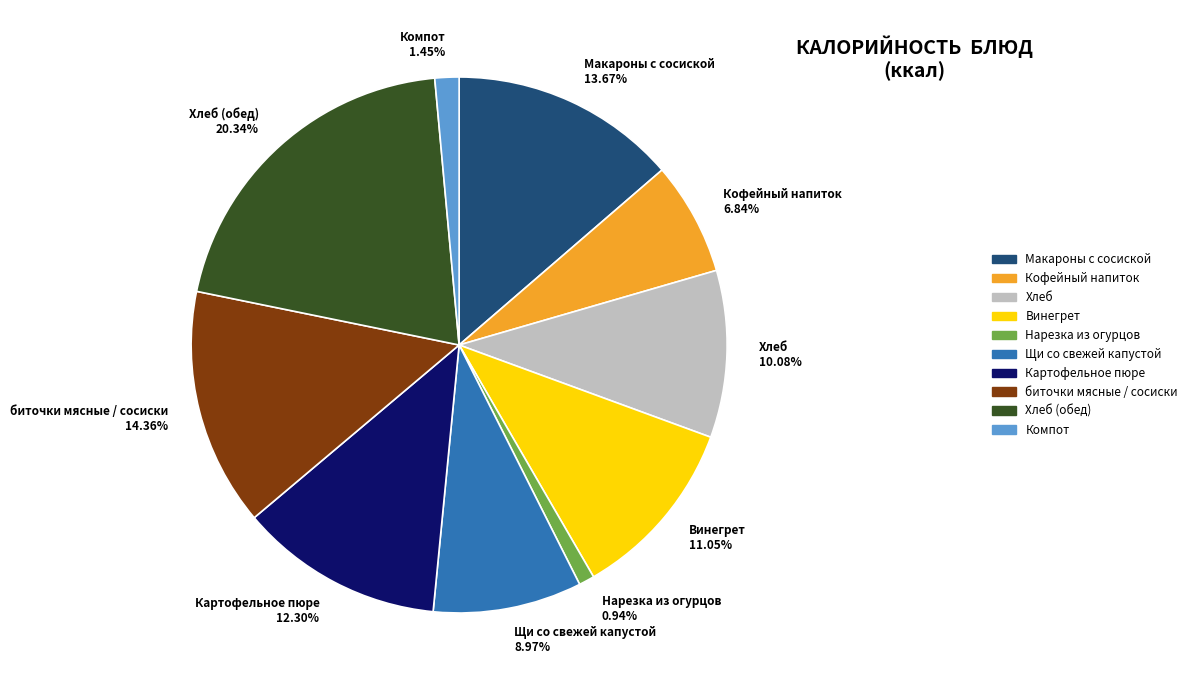

Approximately how many times larger is the value at Нарезка из огурцов compared to биточки мясные / сосиски?

0.1